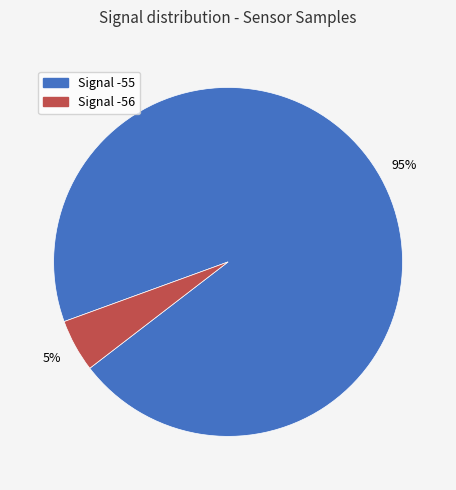

To the nearest percent, what is the average slice percentage?

50%